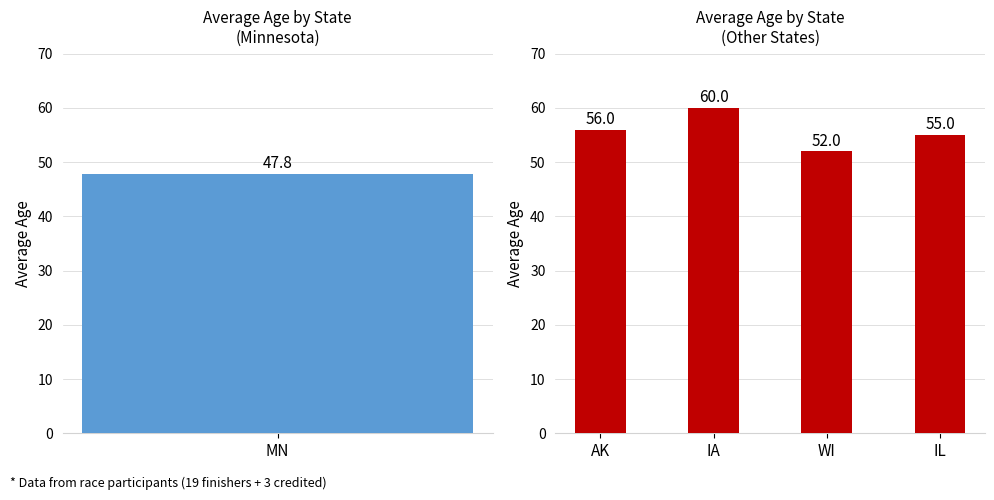

What is the approximate value at WI?

52